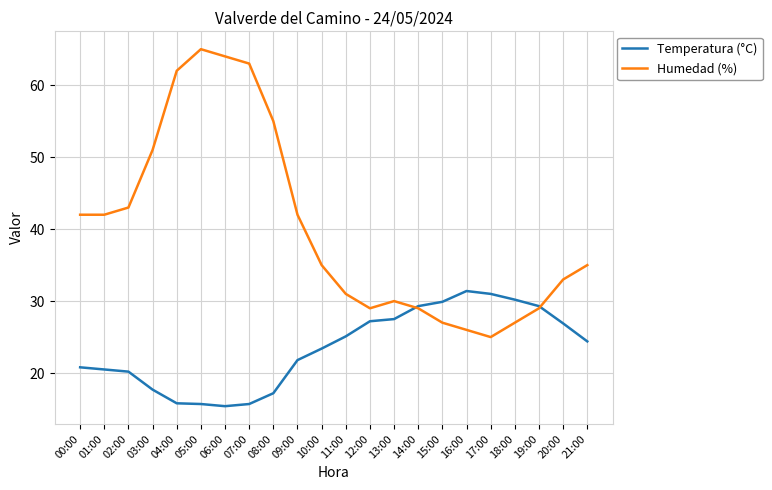

Which series changed the most between 10:00 and 12:00?

Humedad (%)